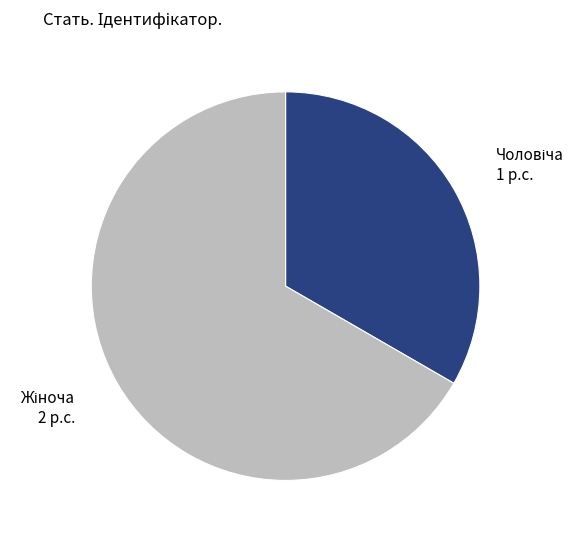

Does any single category account for the majority?

Yes